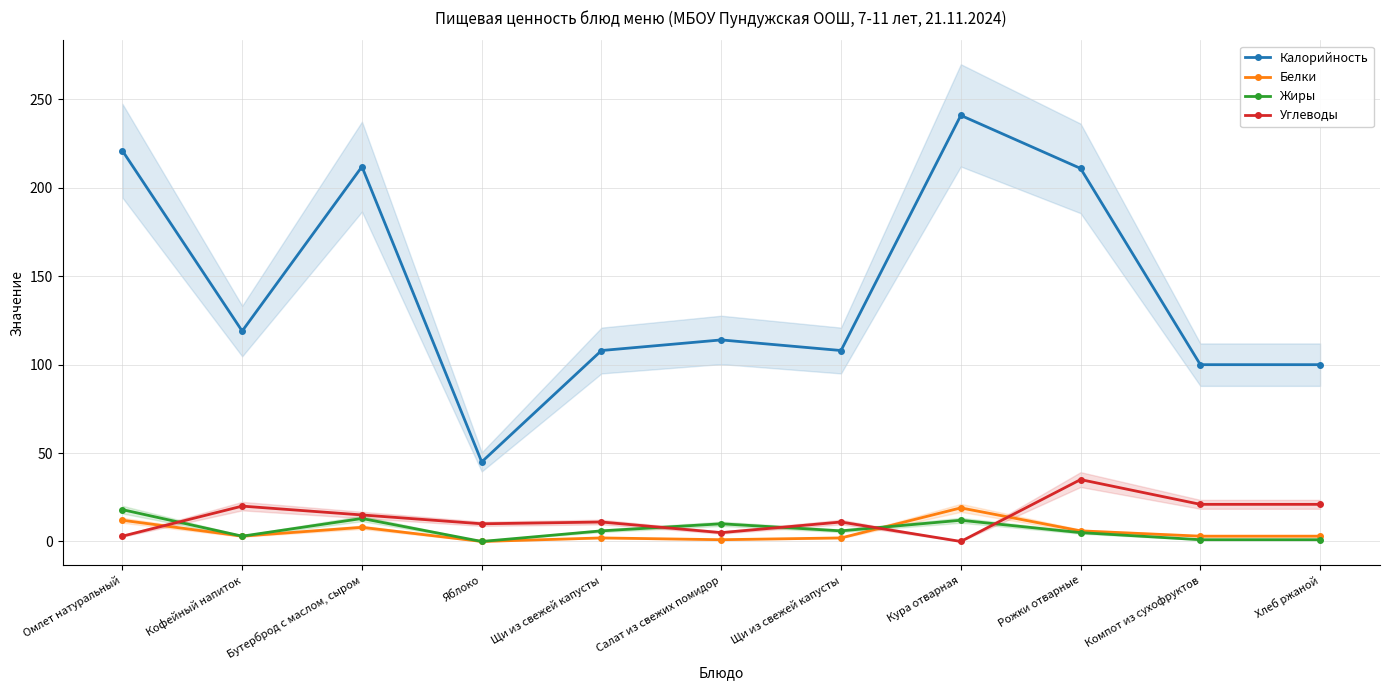

Does the chart have visible grid lines?

Yes